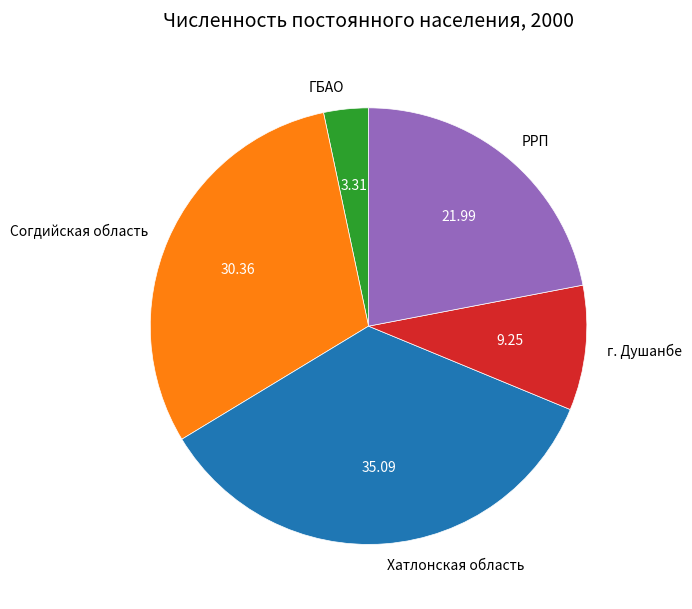

Is the sum of ГБАО and г. Душанбе greater than half?

No